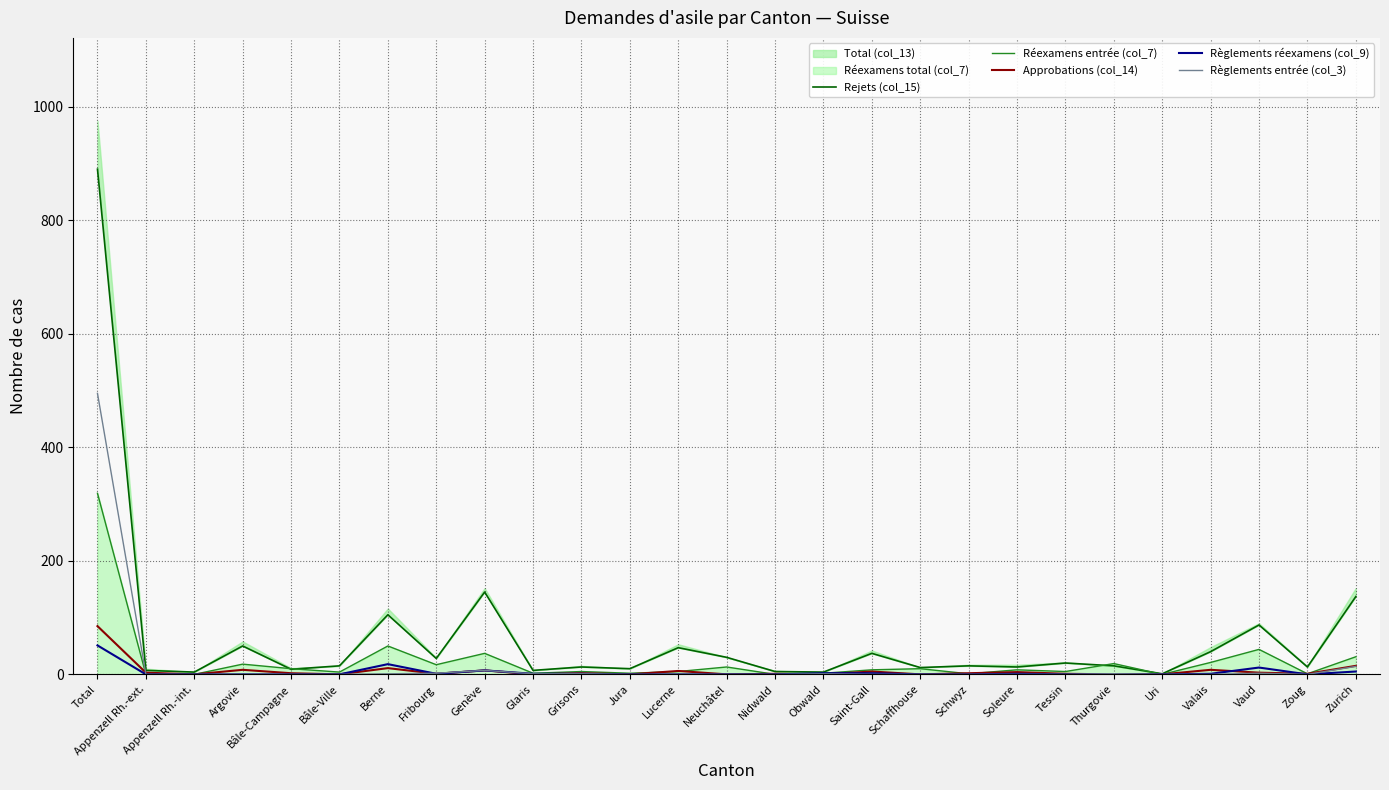

True or false: Règlements entrée (col_3) and Approbations (col_14) intersect in this chart.

True